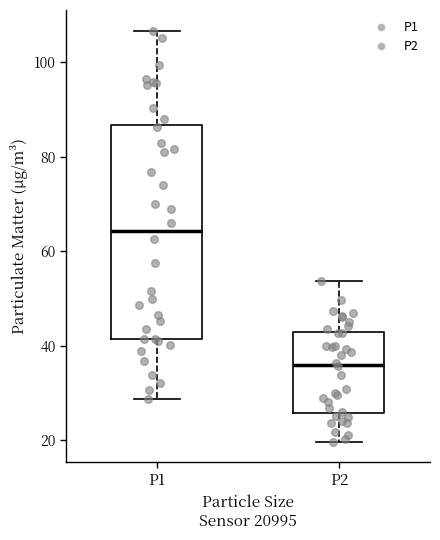

Where does the median line of the box for P2 sit on the y-axis? The values are not printed on the chart, so give them approximately, as read against the axis.

36